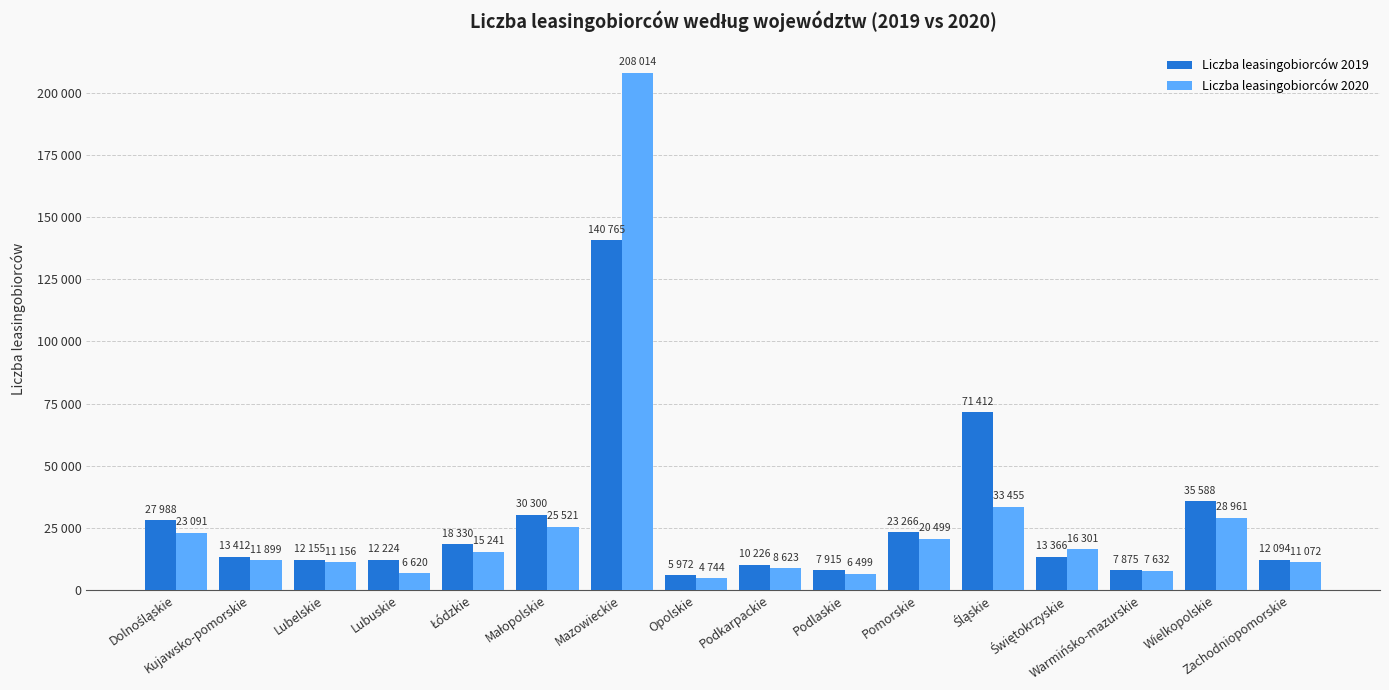

Does the chart contain stacked bars?

No